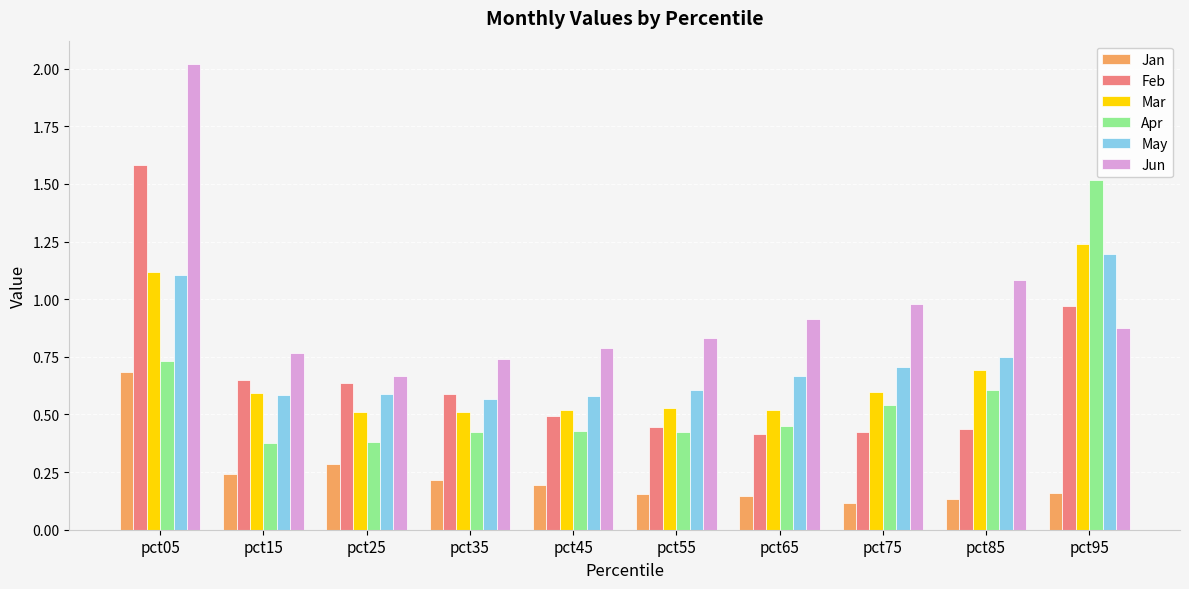

At which label does Jun reach its minimum?

pct25